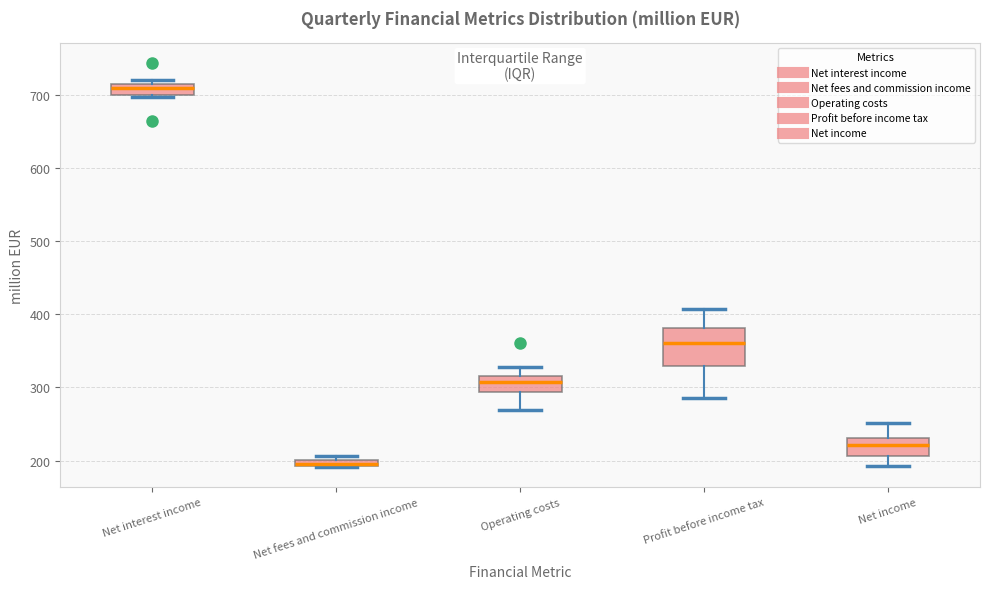

Comparing the boxes themselves (not the whiskers), which one is the tallest?

Profit before income tax